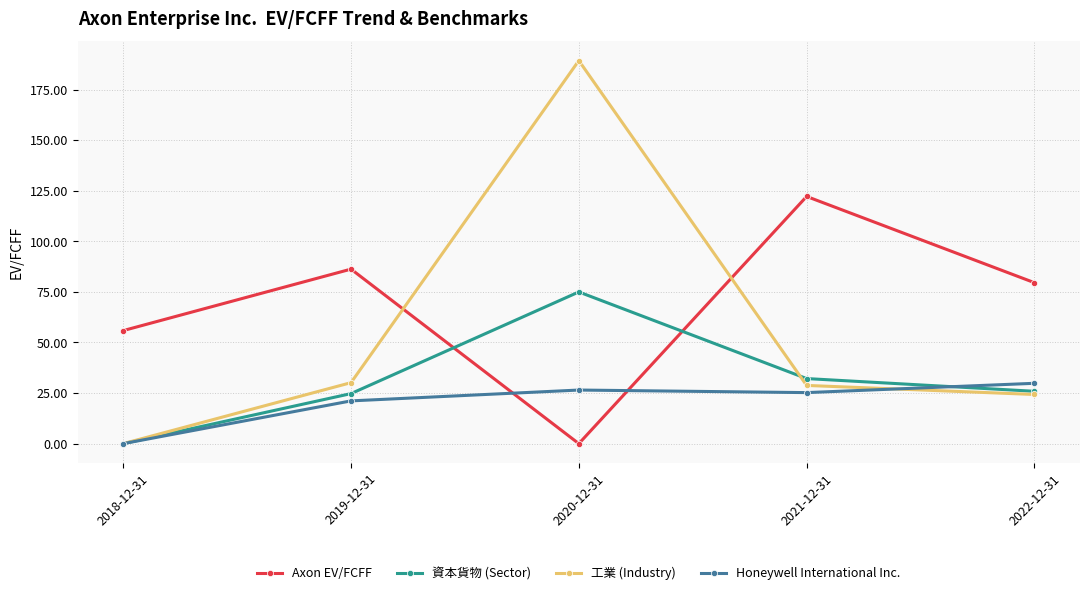

True or false: 資本貨物 (Sector) has more than 2 points higher than both neighbors.

False